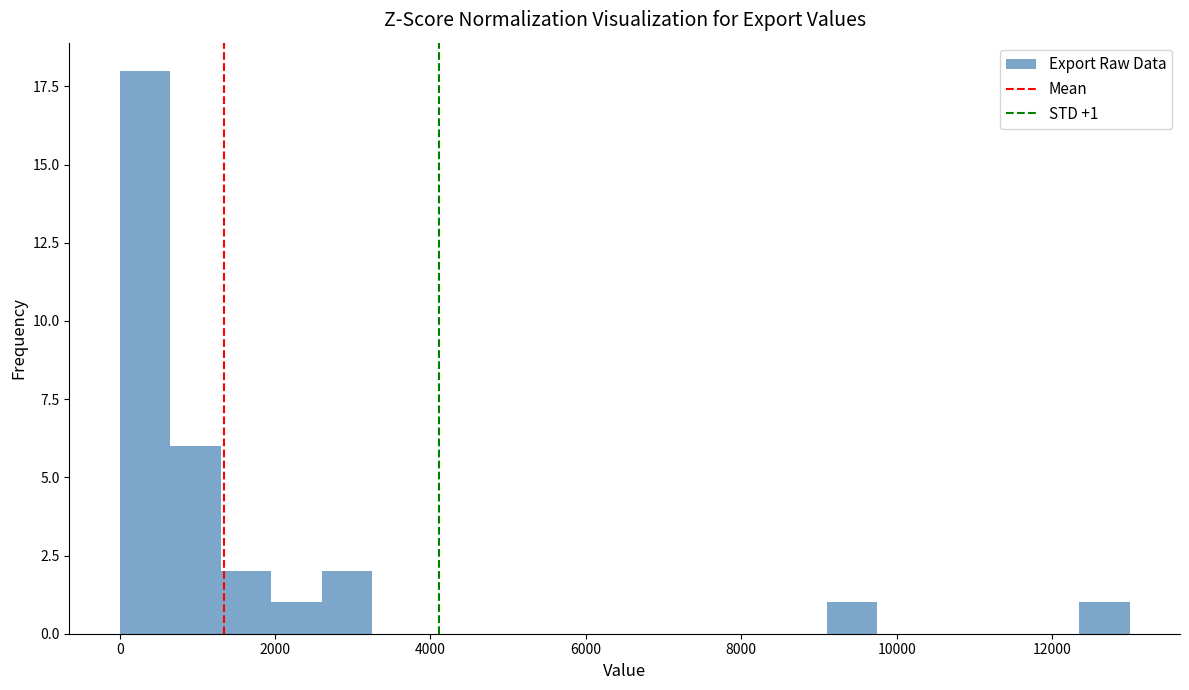

Around what value on the x-axis is the tallest bar? Give the approximate position of its centre, as read against the axis.

400